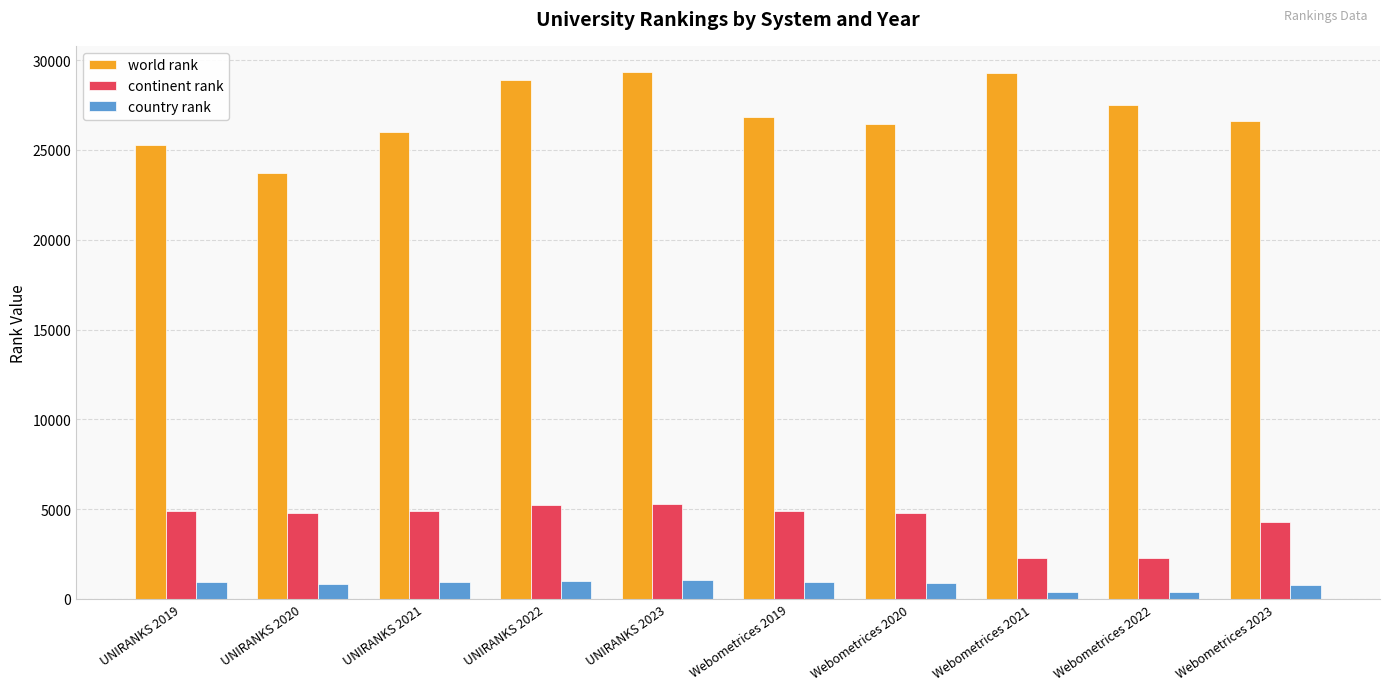

What are all the series names shown in the legend?

world rank, continent rank, country rank